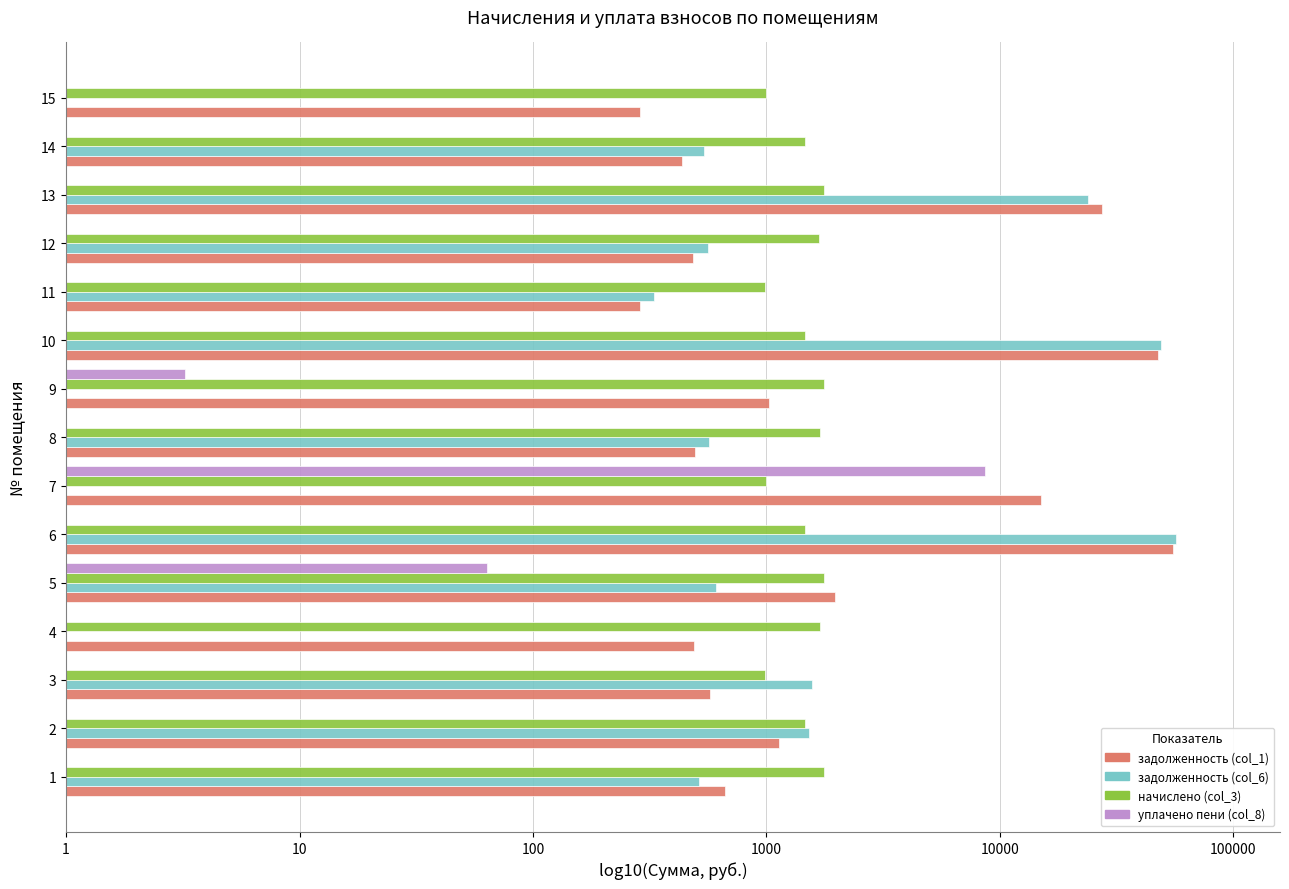

What are all the series names shown in the legend?

задолженность (col_1), задолженность (col_6), начислено (col_3), уплачено пени (col_8)